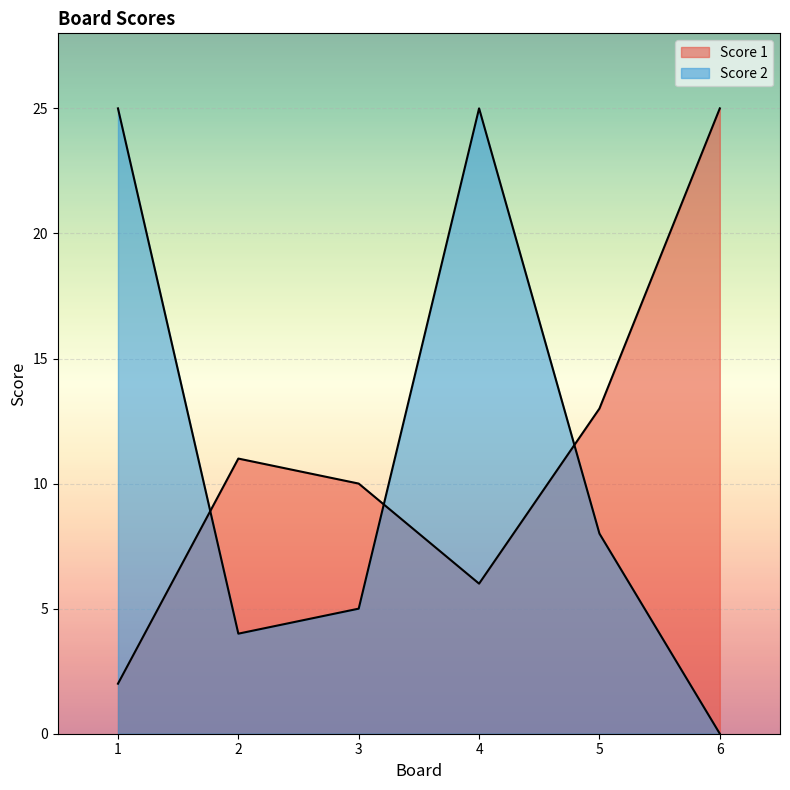

Reading right to left, what are all the values shown in this chart?

Score 1: 6=25	5=13	4=6	3=10	2=11	1=2
Score 2: 6=0	5=8	4=25	3=5	2=4	1=25